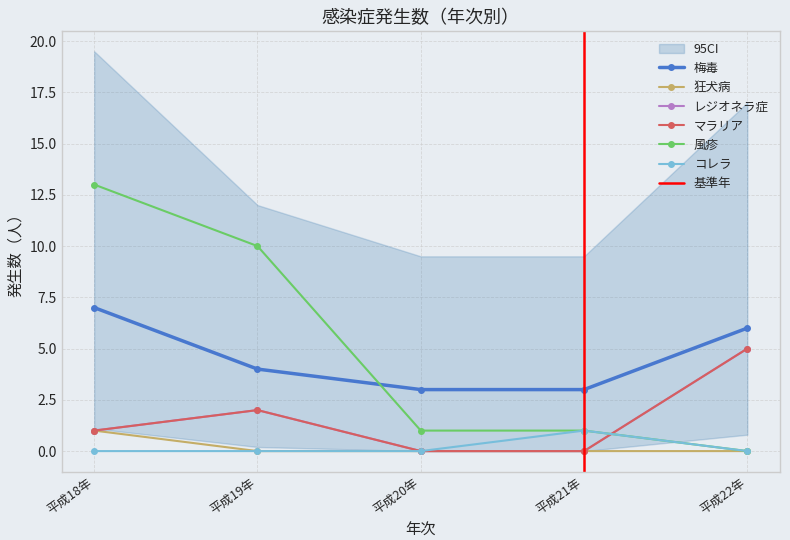

At how many categories does at least one series exceed 8?

2